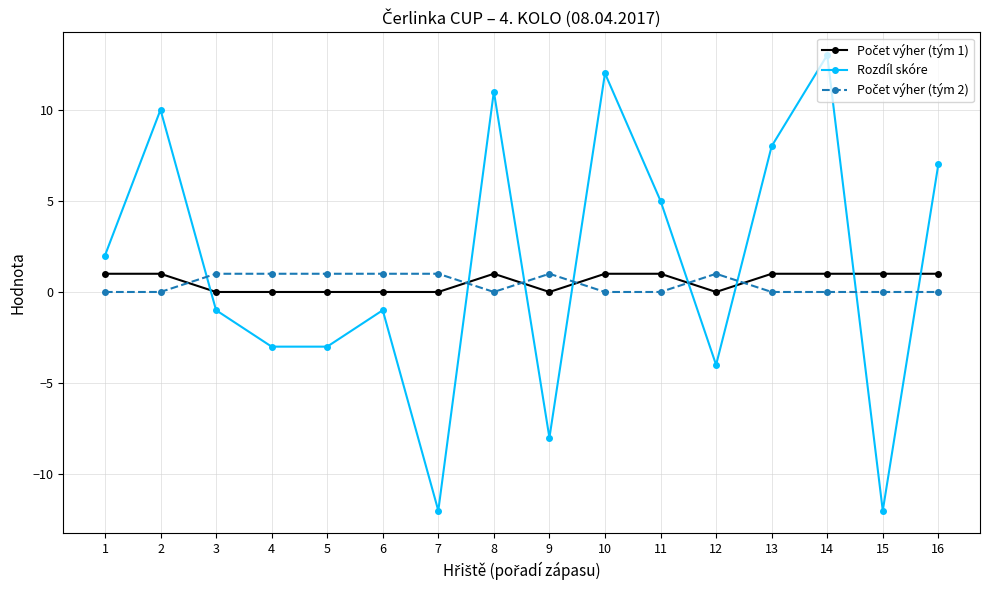

How many lines are shown in the chart?

3